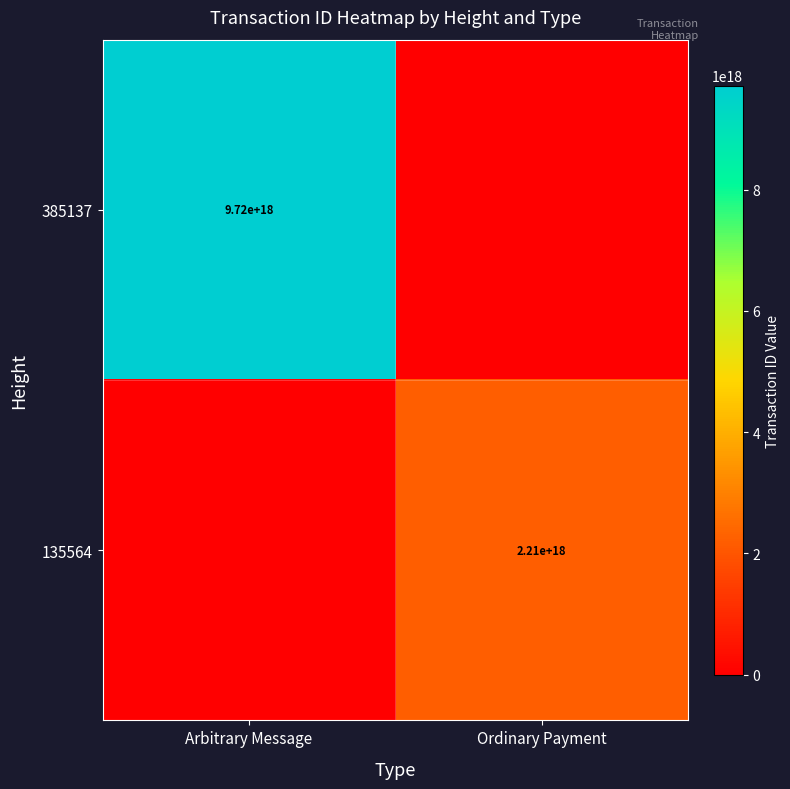

Is it true that 135564 equals 3745423869887195648 at Ordinary Payment?

False